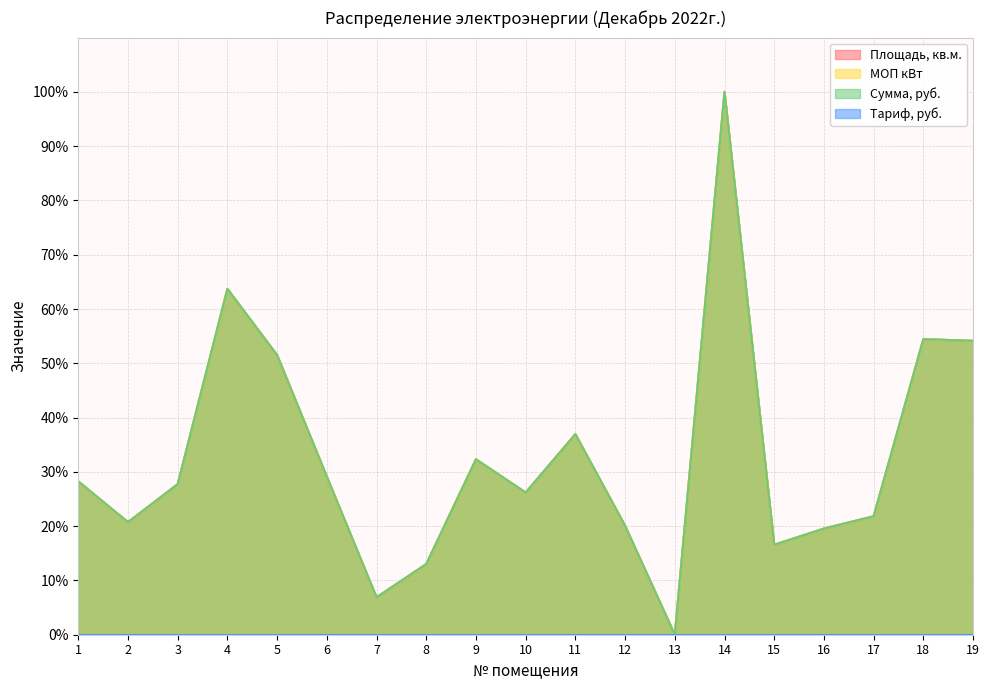

How many interior local valleys does the МОП кВт series have?

5